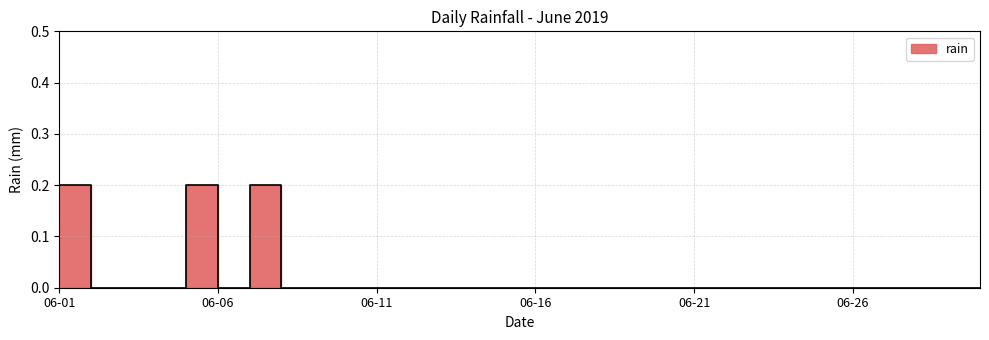

How many data points does each series have?

30